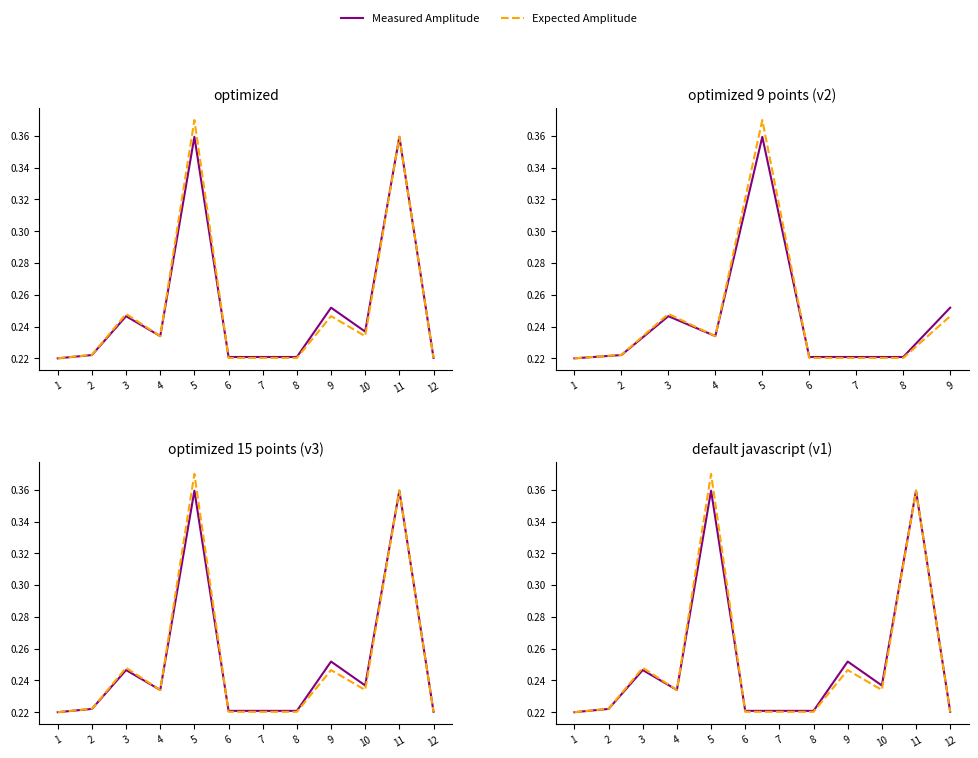

Rank the categories by Expected Amplitude value from highest to lowest.

5, 11, 3, 9, 4, 10, 2, 6, 7, 8, 12, 1